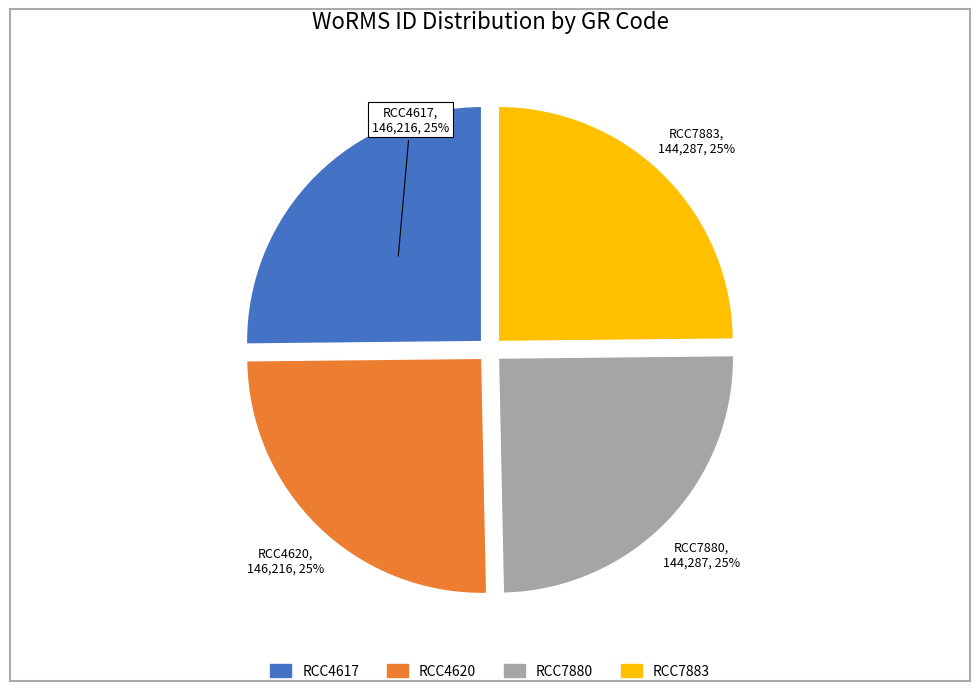

Does RCC7883 represent more than half of the total?

No